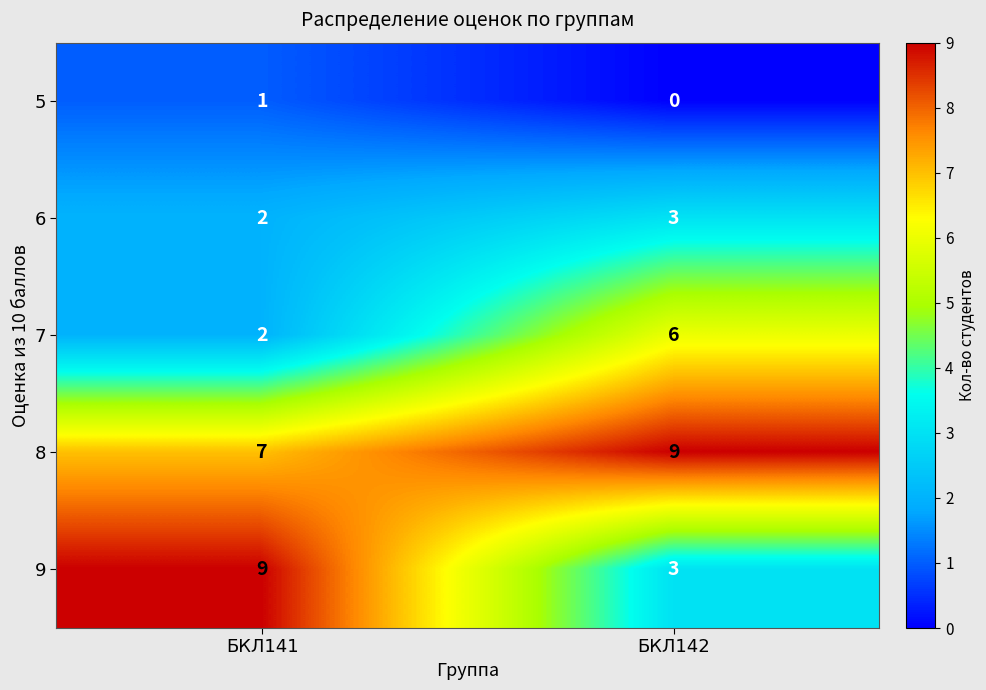

Which category has the highest value in the 6 series?

БКЛ142